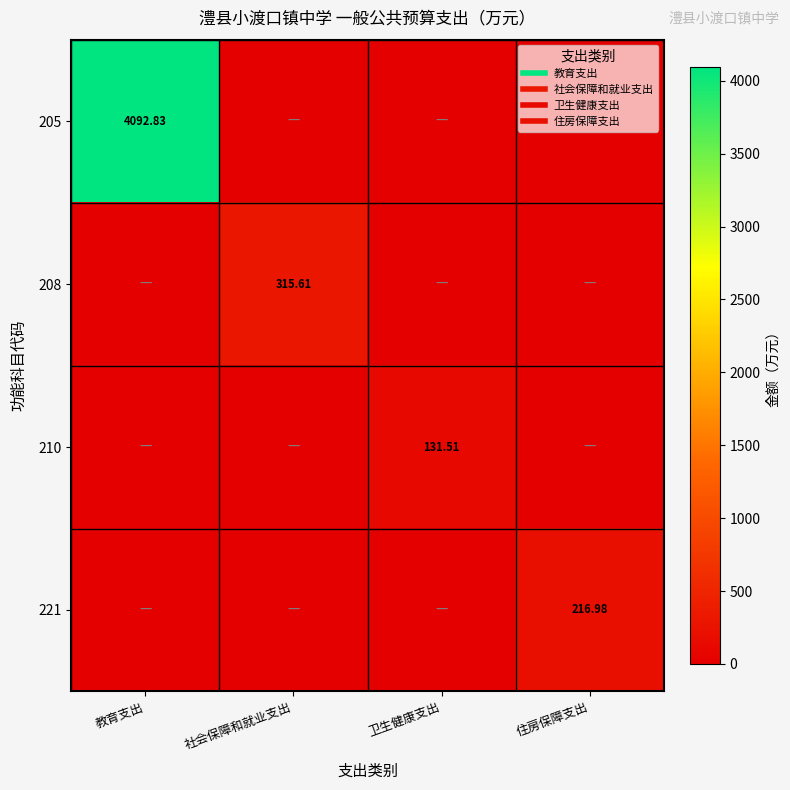

Is it true that 221 equals 0.0 at 卫生健康支出?

True